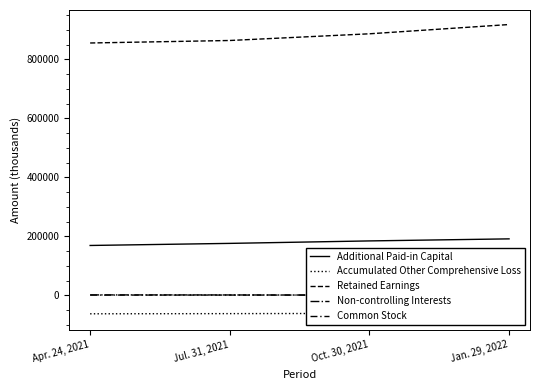

Reading left to right, what are all the values shown in this chart?

Additional Paid-in Capital: Apr. 24, 2021=169099	Jul. 31, 2021=176182	Oct. 30, 2021=184548	Jan. 29, 2022=191505
Accumulated Other Comprehensive Loss: Apr. 24, 2021=-62592	Jul. 31, 2021=-62007	Oct. 30, 2021=-61307	Jan. 29, 2022=-67552
Retained Earnings: Apr. 24, 2021=855741	Jul. 31, 2021=864197	Oct. 30, 2021=886897	Jan. 29, 2022=918311
Non-controlling Interests: Apr. 24, 2021=1455	Jul. 31, 2021=1261	Oct. 30, 2021=869	Jan. 29, 2022=938
Common Stock: Apr. 24, 2021=968	Jul. 31, 2021=972	Oct. 30, 2021=975	Jan. 29, 2022=976